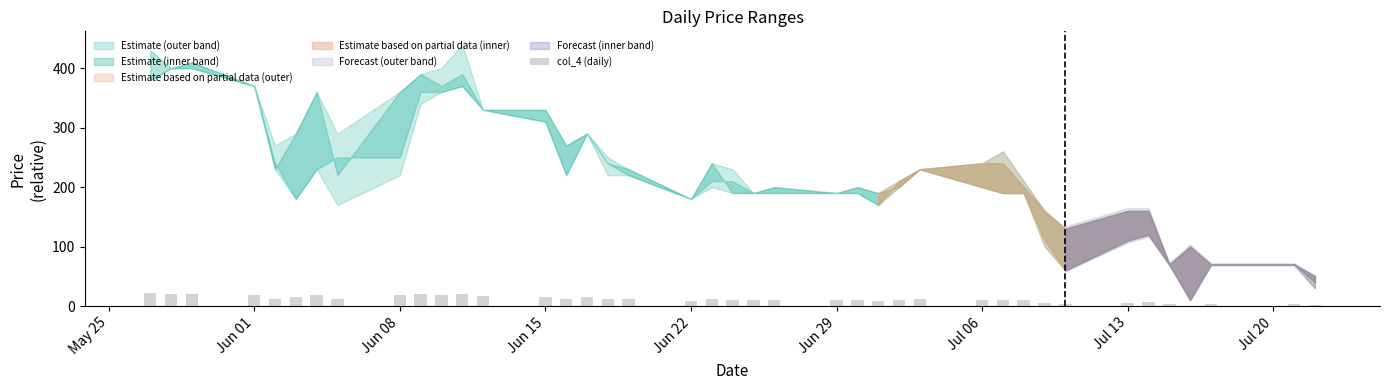

What is the greatest value displayed?

21.5